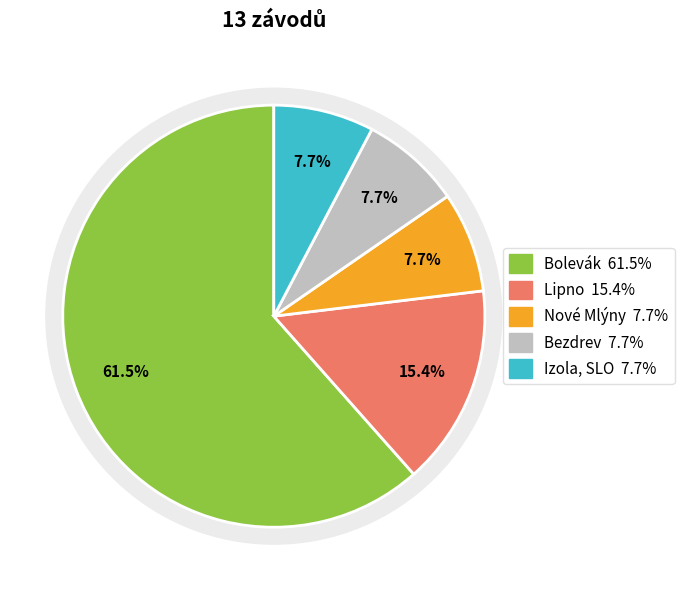

To the nearest percent, what portion does Izola, SLO represent?

8%